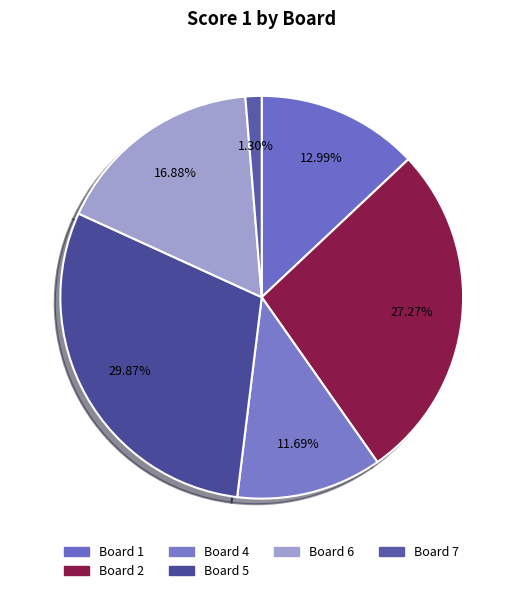

How many segments does this pie chart have?

6